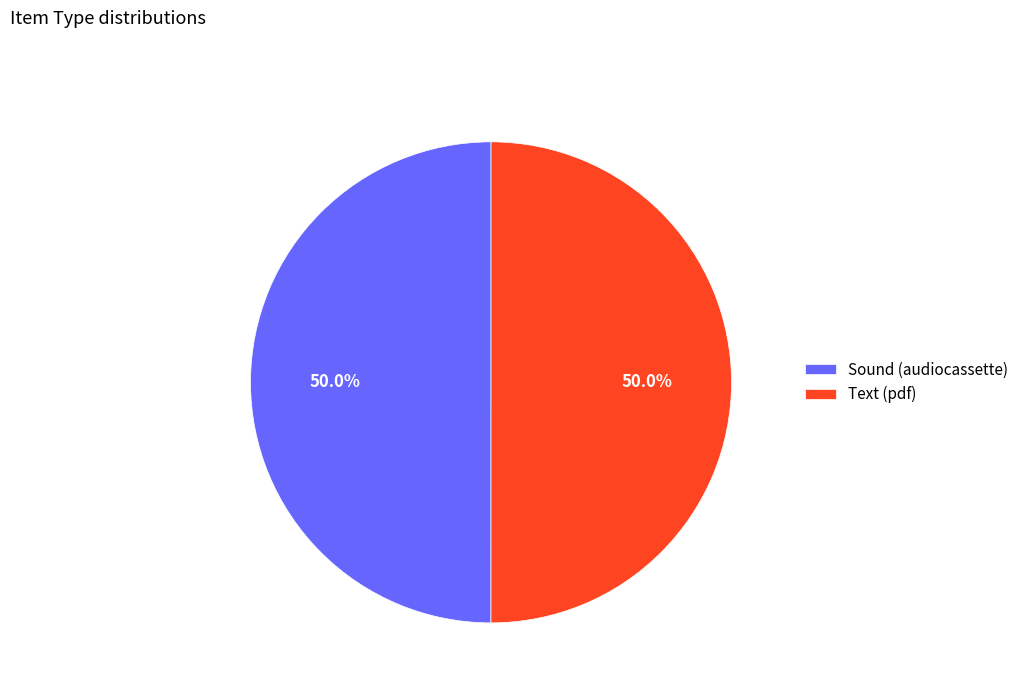

What is the ratio of the value at Text (pdf) to the value at Sound (audiocassette)?

1.0